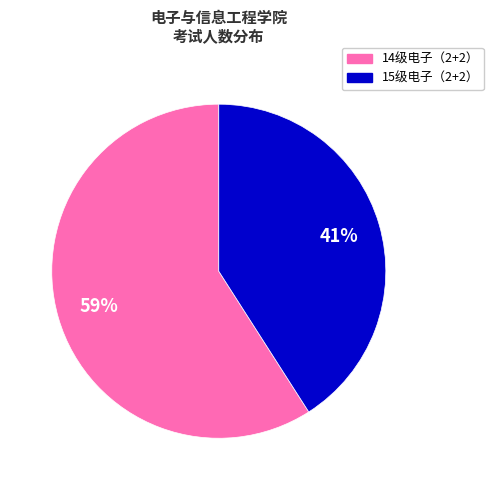

To the nearest percent, what is the average slice percentage?

50%